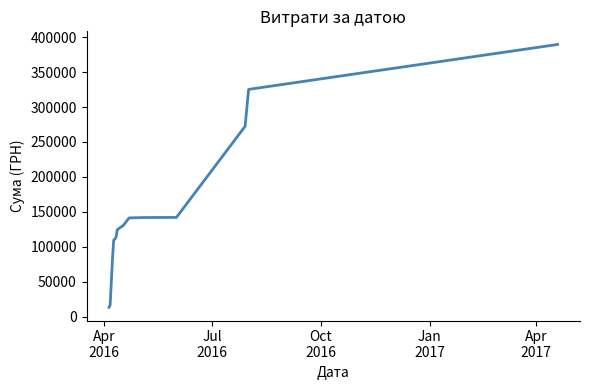

What is the greatest value displayed?

389561.0